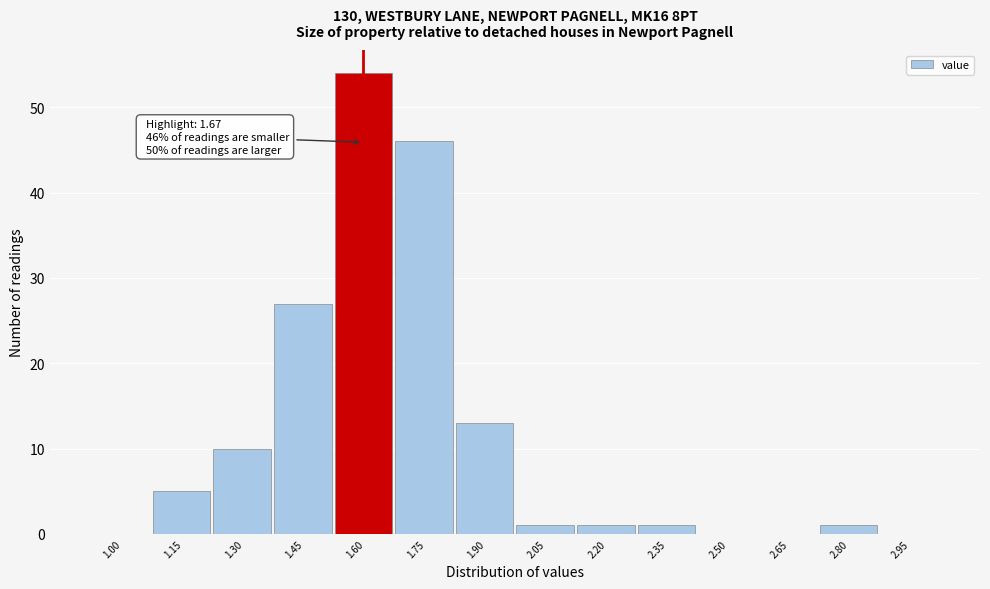

Reading left to right, list all the values displayed in this chart.

1.00=0	1.15=5	1.30=10	1.45=27	1.60=54	1.75=46	1.90=13	2.05=1	2.20=1	2.35=1	2.50=0	2.65=0	2.80=1	2.95=0